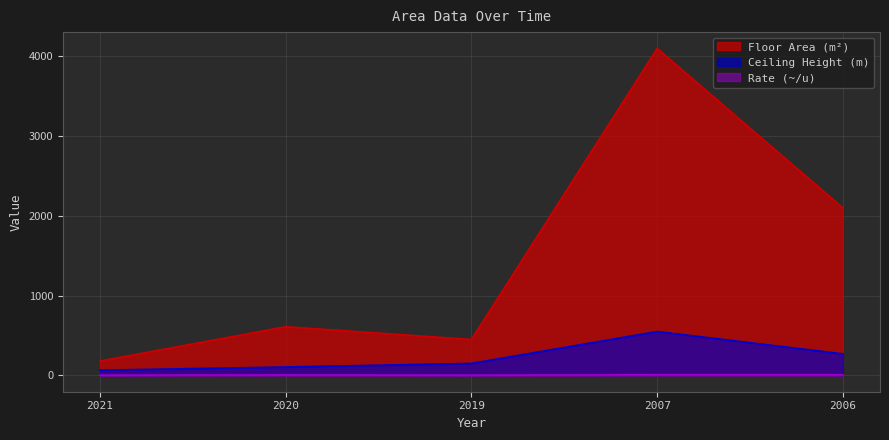

At which category is the sum across all series the highest?

2007